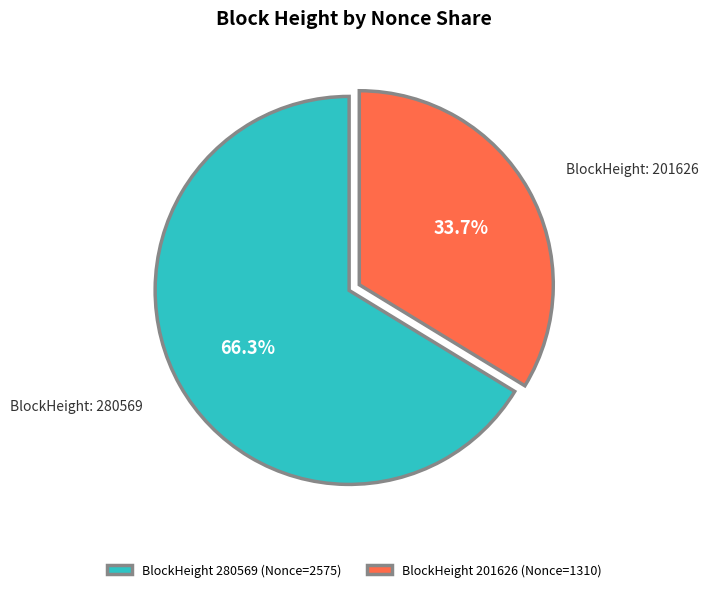

Between BlockHeight 280569 (Nonce=2575) and BlockHeight 201626 (Nonce=1310), which is larger?

BlockHeight 280569 (Nonce=2575)